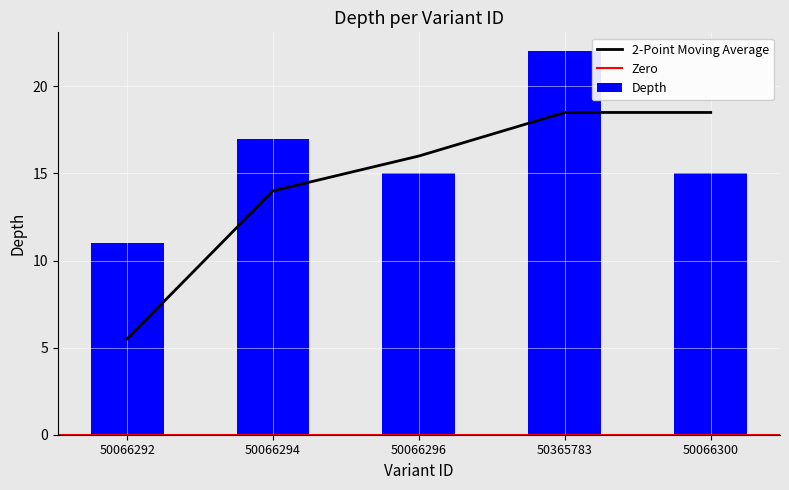

At which category does the chart reach its peak across all series?

50365783